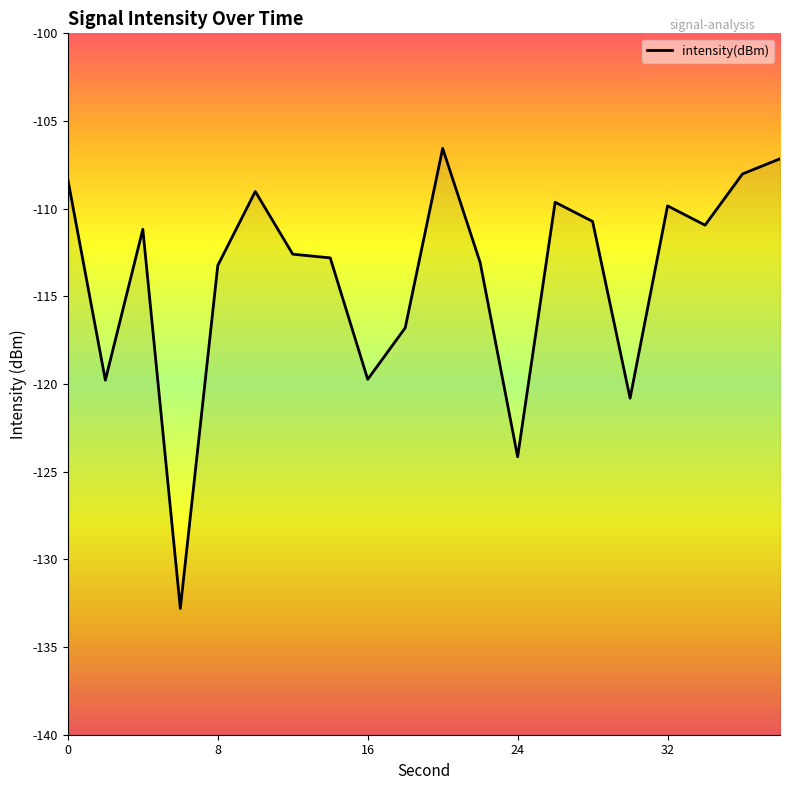

What is the difference between the second highest and minimum values?

25.6